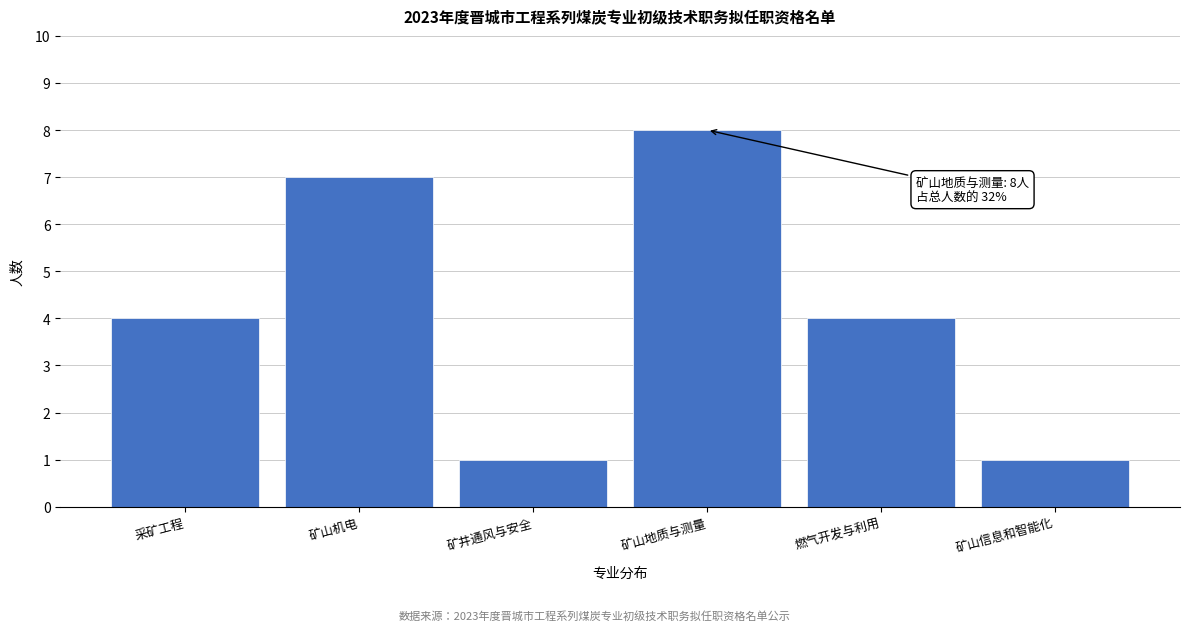

Reading left to right, extract all data points from this chart.

4	7	1	8	4	1